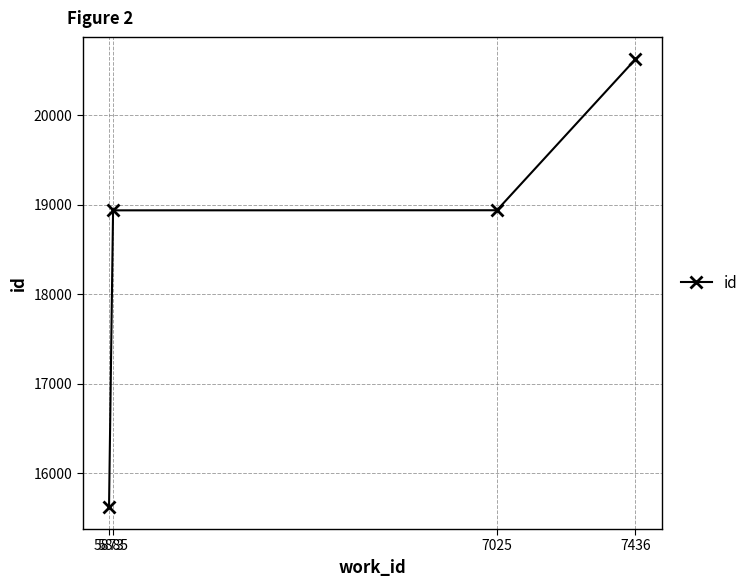

How many lines are shown in the chart?

1